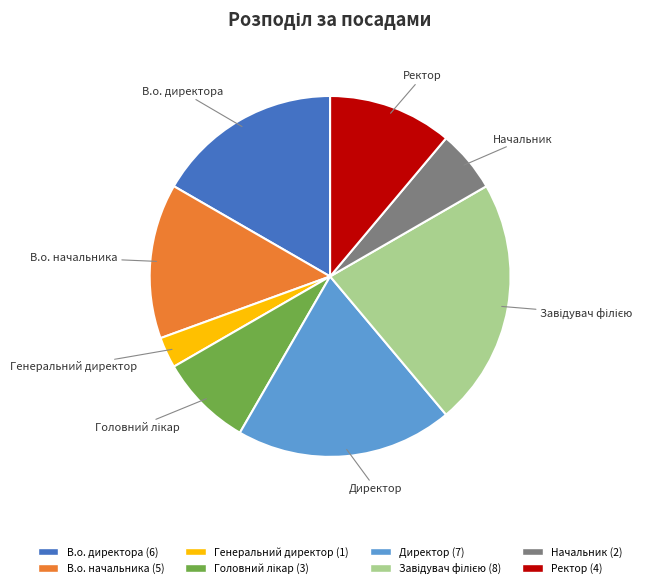

Is there a majority slice in this chart?

No